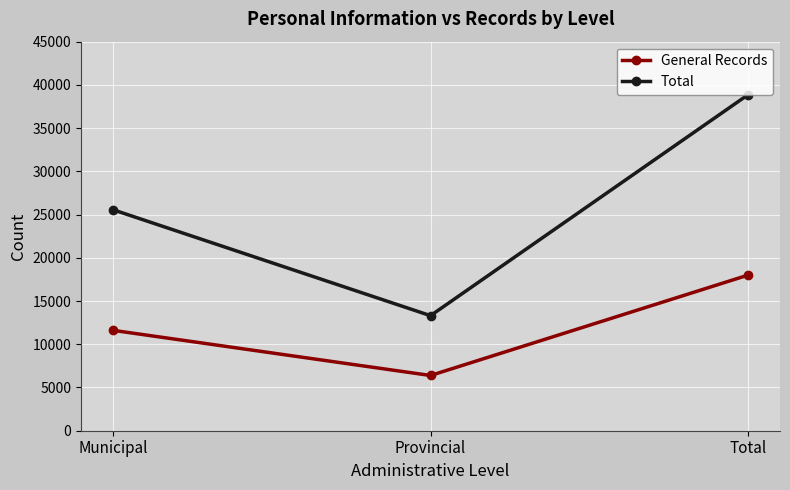

At which category is the sum across all series the highest?

Total